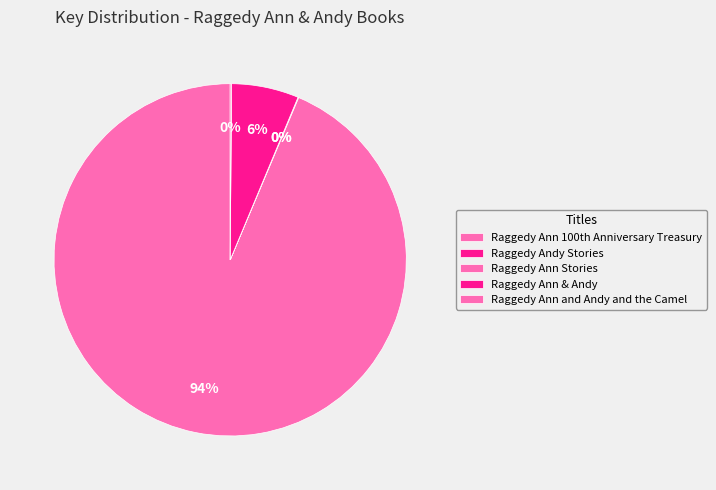

Which slice is the largest?

Raggedy Ann 100th Anniversary Treasury